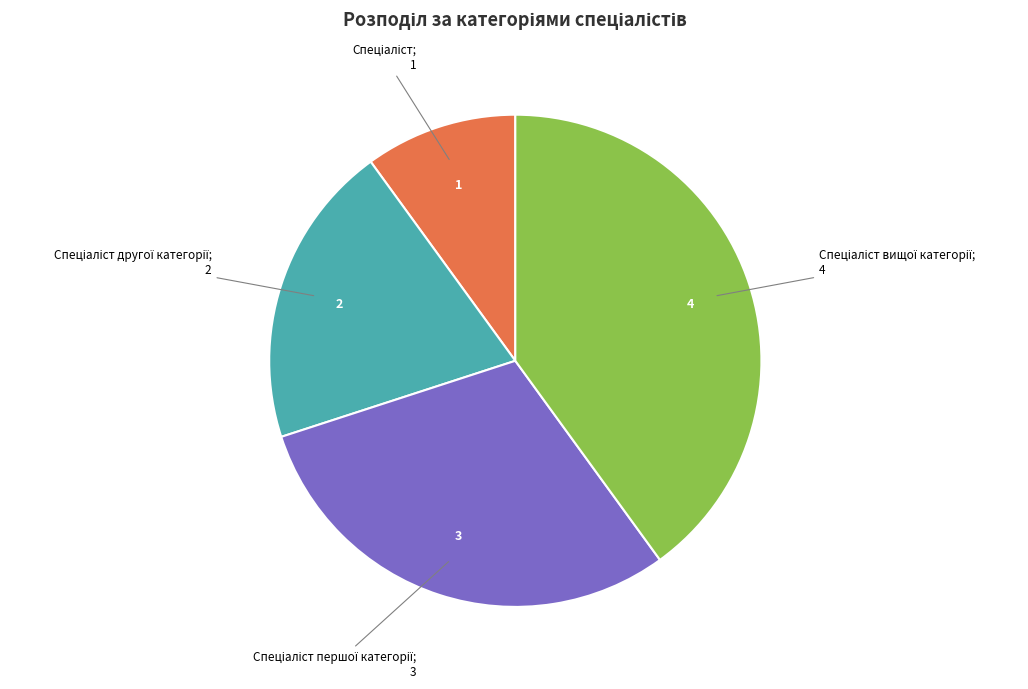

Is there a majority slice in this chart?

No